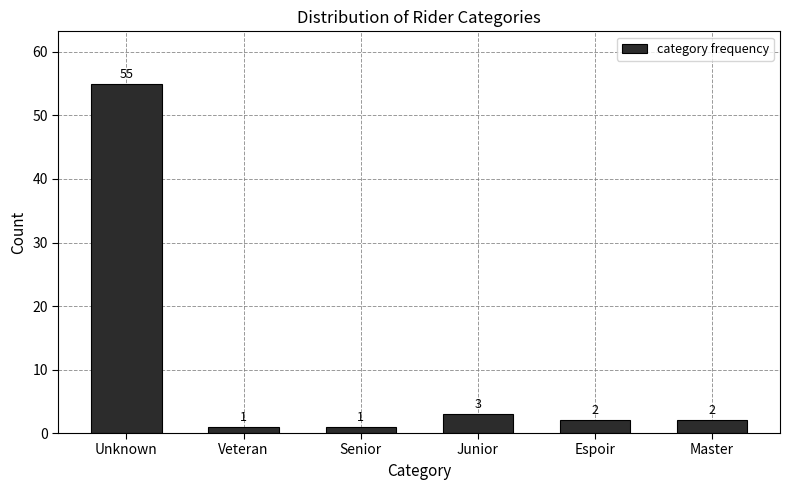

Reading left to right, list all the values displayed in this chart.

Unknown=55	Veteran=1	Senior=1	Junior=3	Espoir=2	Master=2